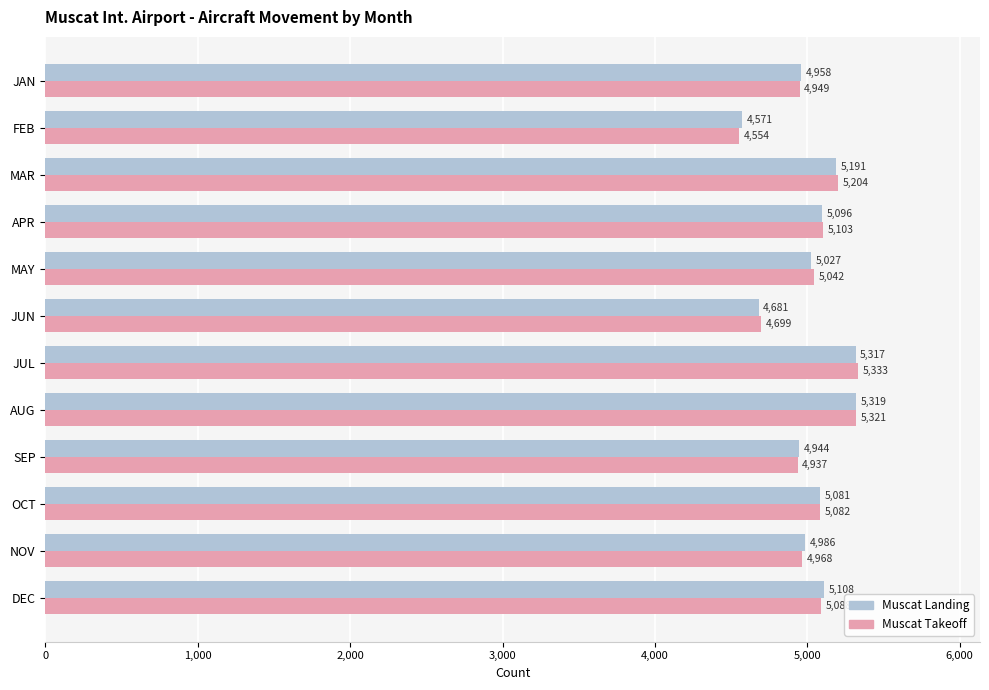

What is the sum of all Muscat Takeoff values?

60280